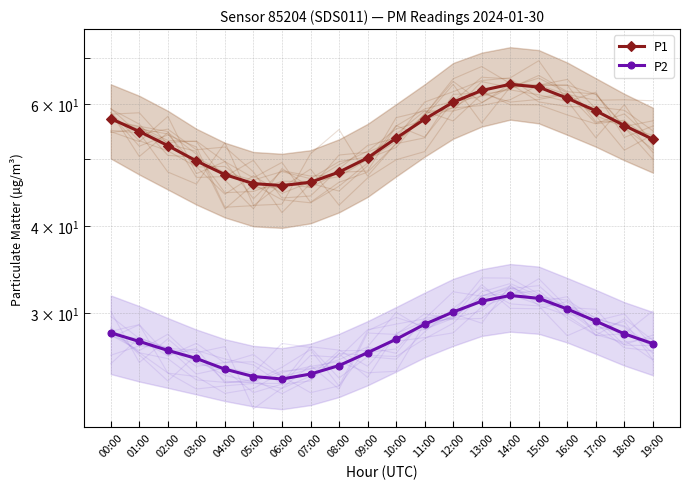

True or false: P2 and P1 cross at least once.

False